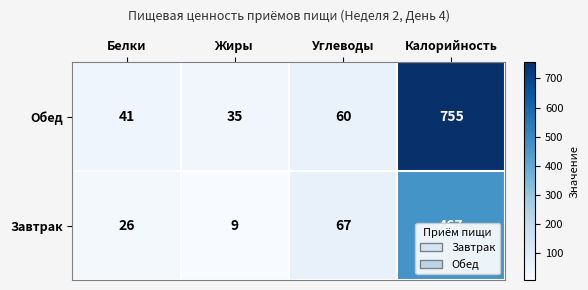

At how many categories does at least one series exceed 581?

1